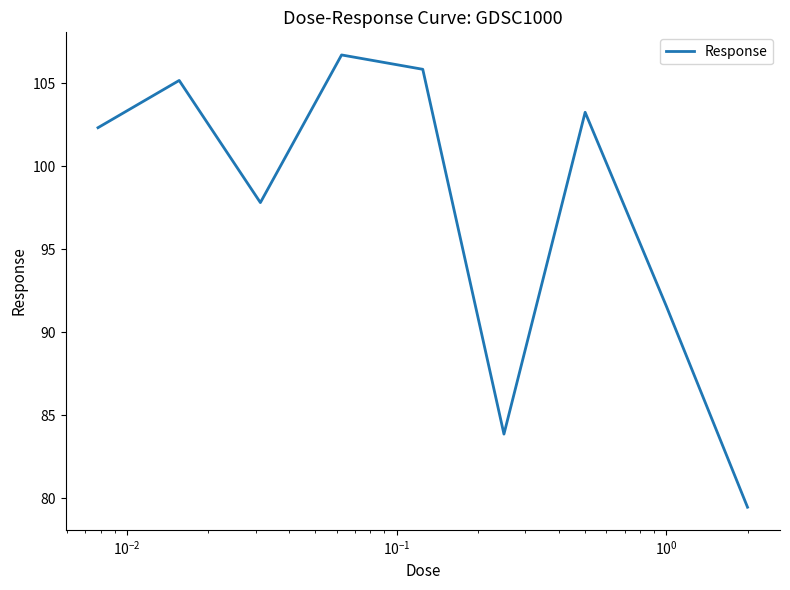

How many interior local peaks (higher than both neighbors) does the data have?

3